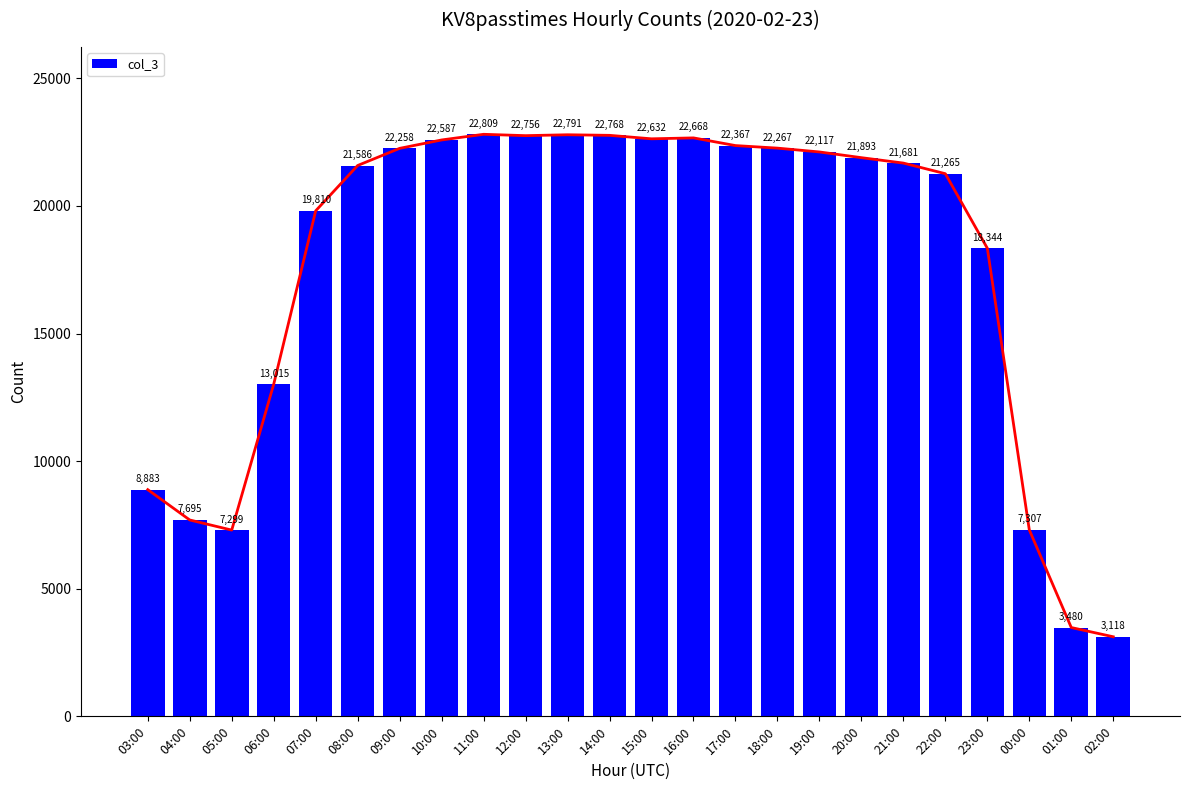

Which category has the lowest value across all series?

02:00